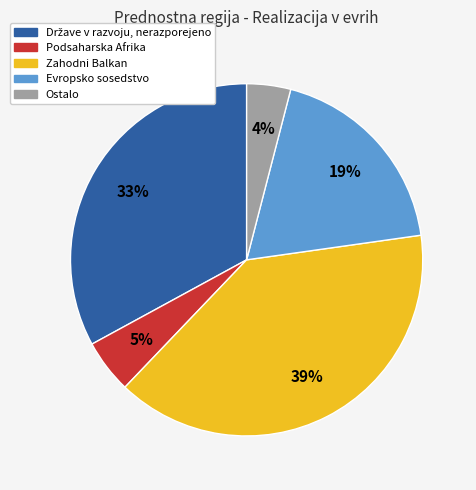

To the nearest percent, what is the combined percentage of Ostalo and Podsaharska Afrika?

9%